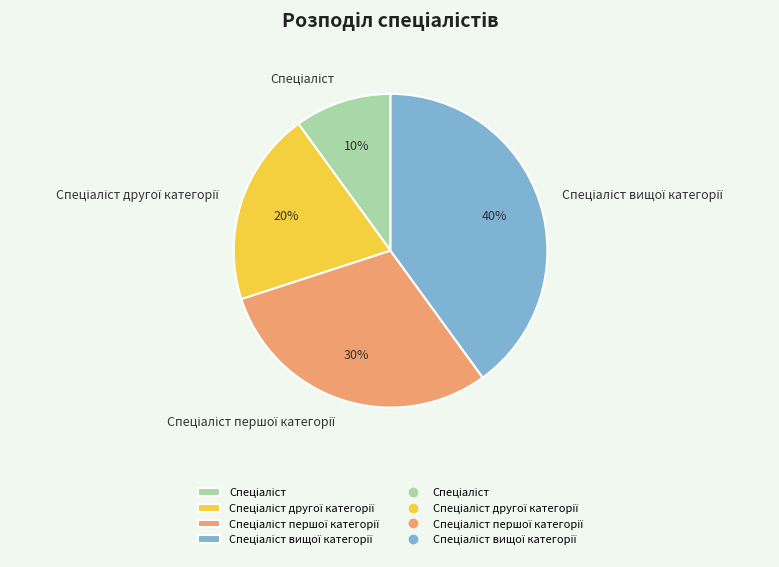

Does any single category account for the majority?

No